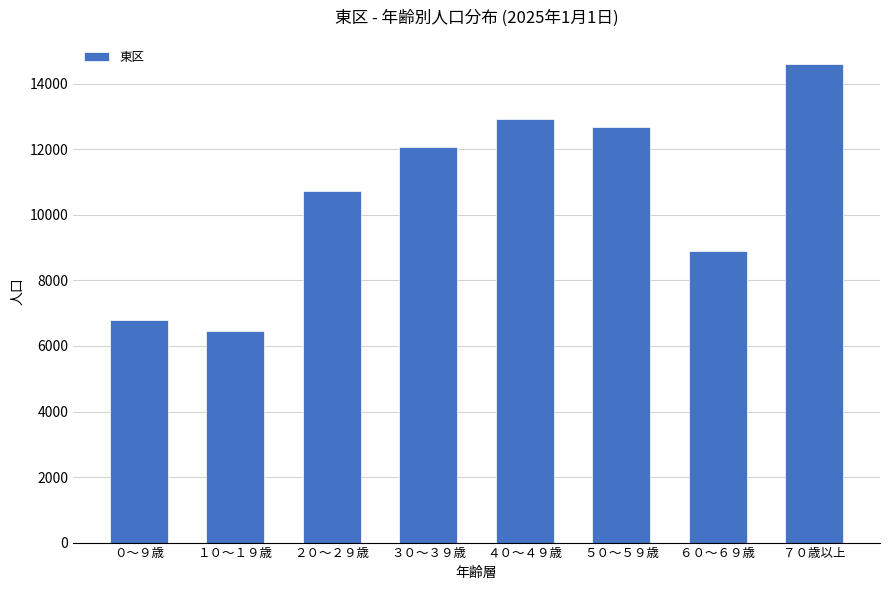

Is it true that the value at ０～９歳 is 9881?

False